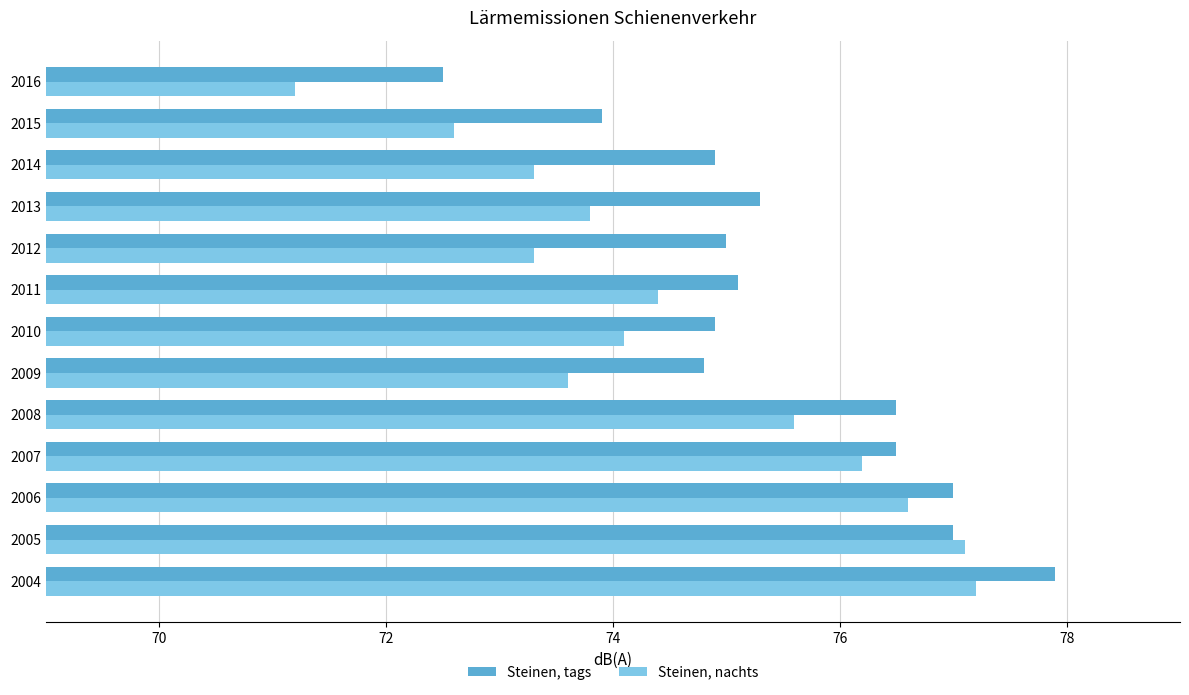

List the series in order of their overall mean, highest first.

Steinen, tags, Steinen, nachts